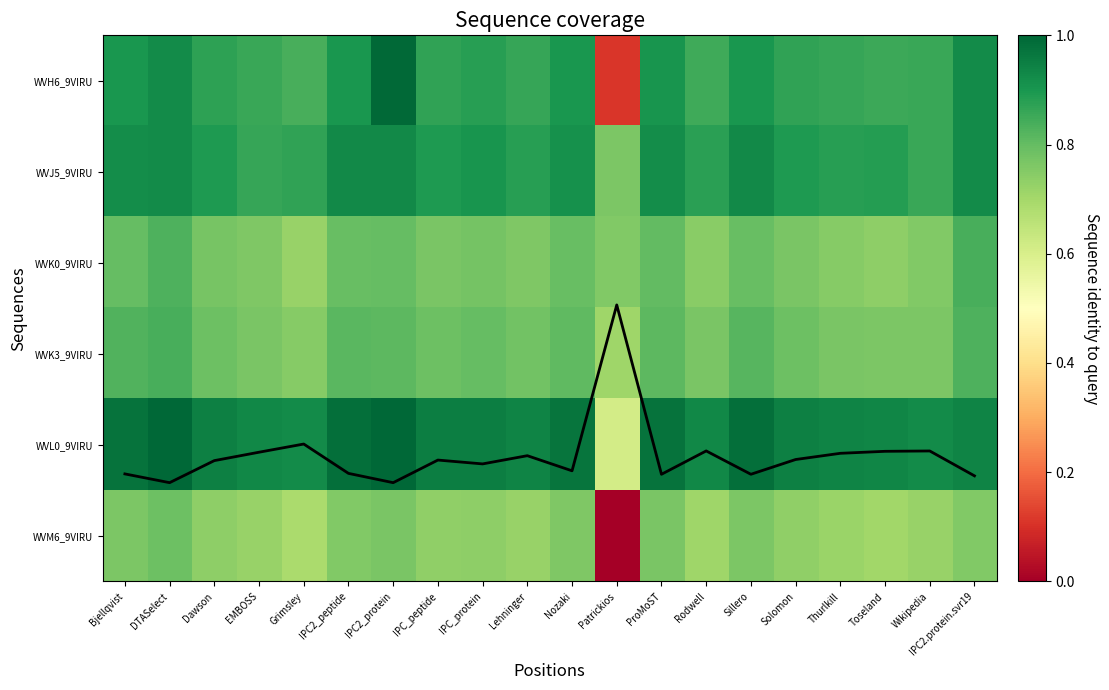

What is the difference between the second highest and minimum values in the WVH6_9VIRU series?

0.8